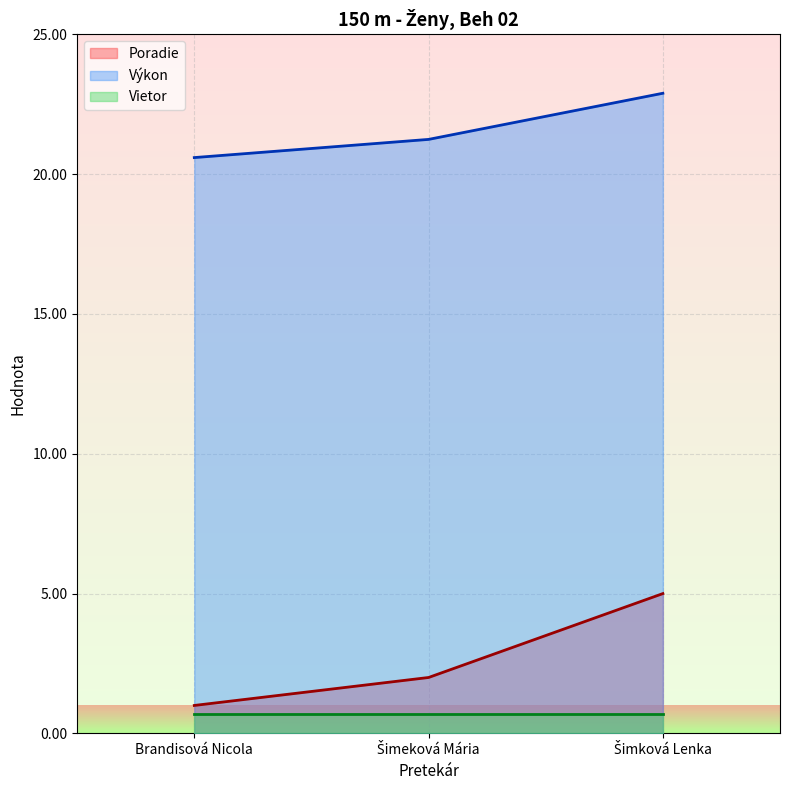

Is the value of Poradie at Šimeková Mária greater than the value of Výkon at Šimková Lenka?

No